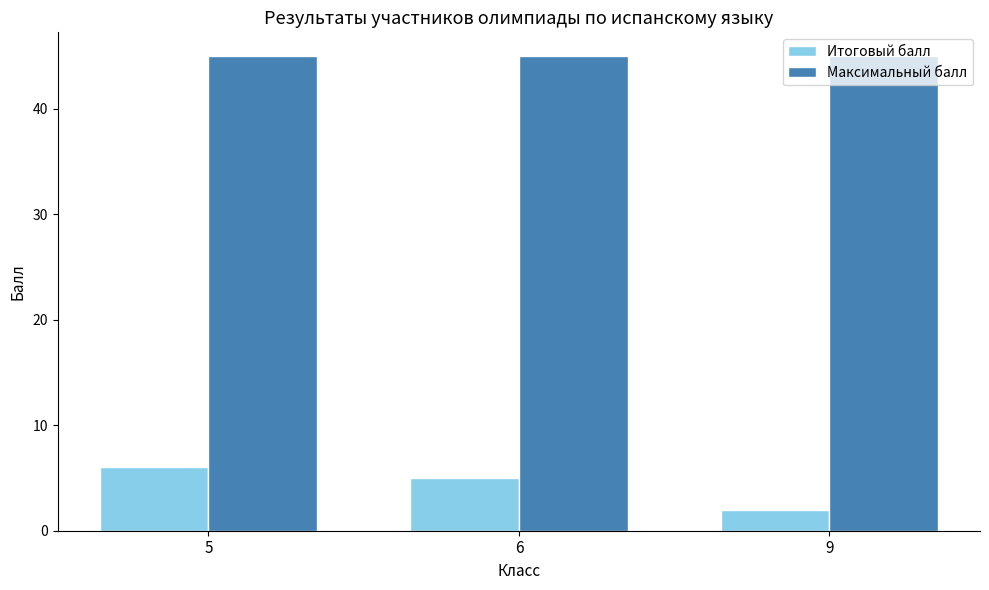

How many series are shown in this chart?

2